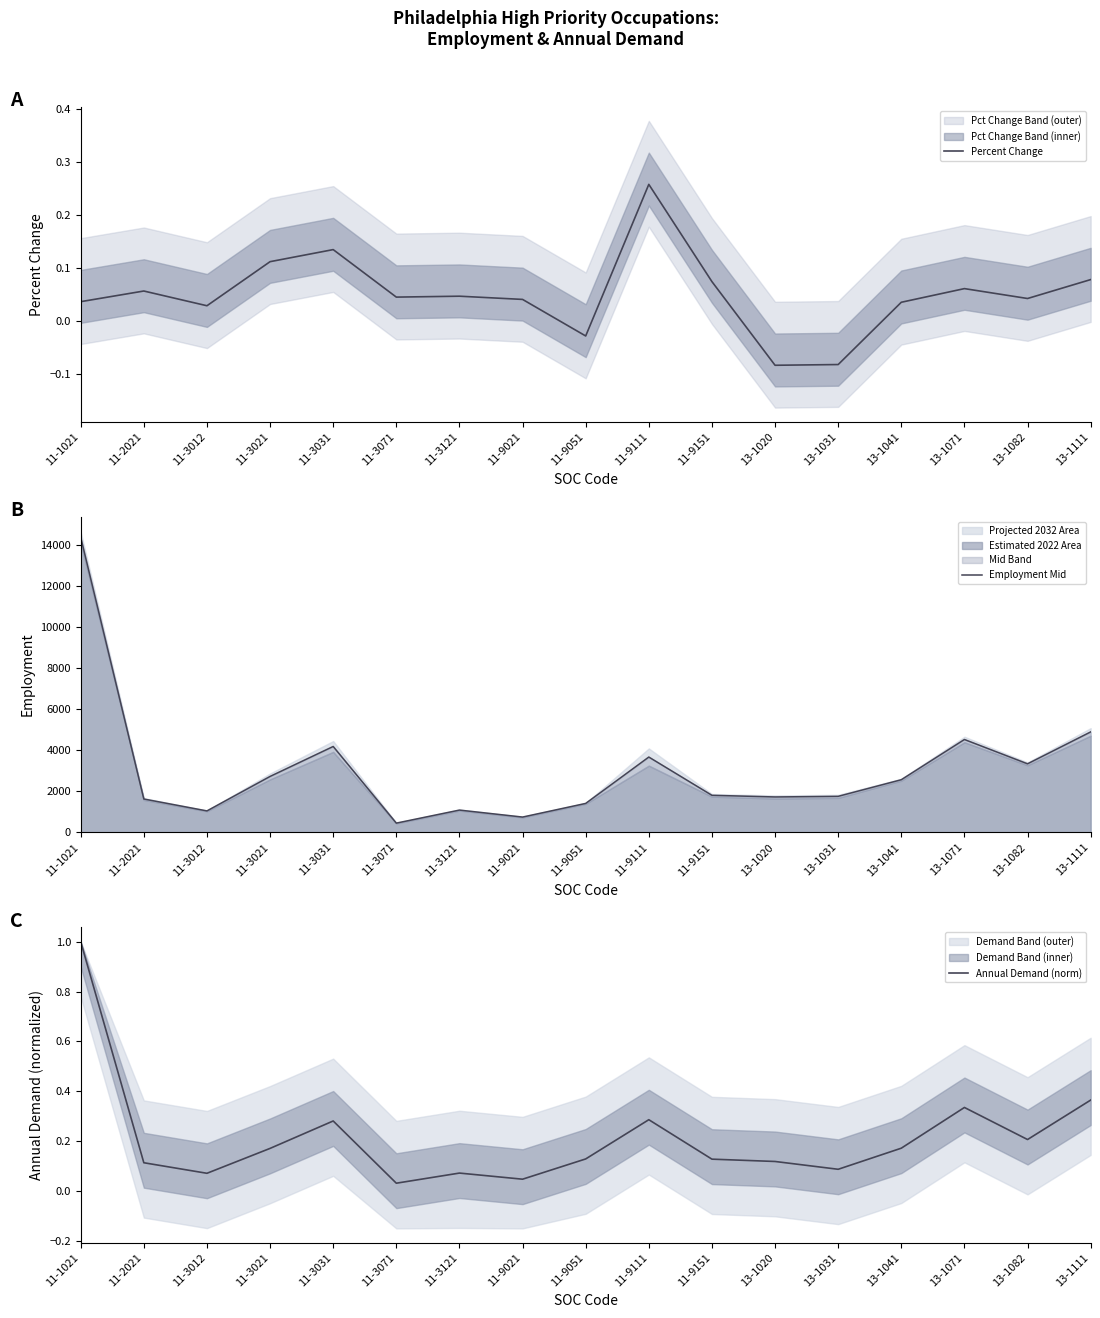

What is the total value across all series at 11-1021?

14381.0